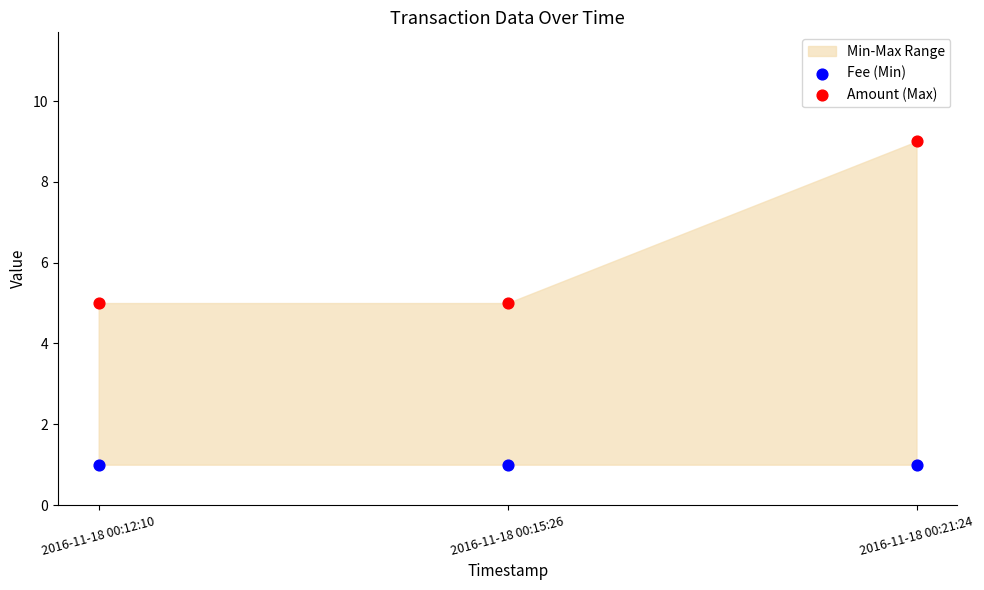

Across all data points, what is the average Y value?

4